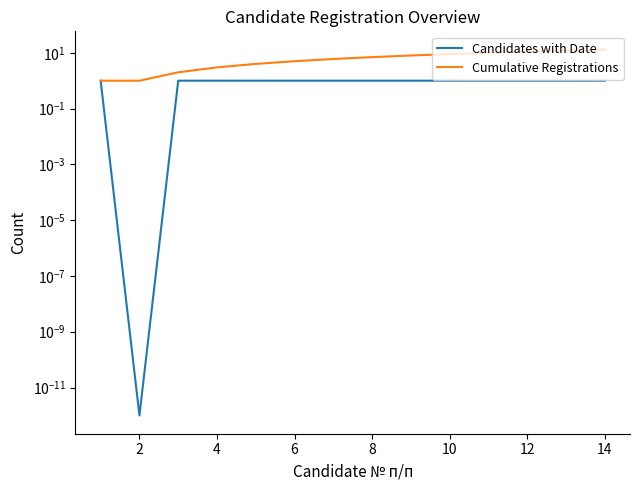

True or false: Cumulative Registrations and Candidates with Date intersect in this chart.

False